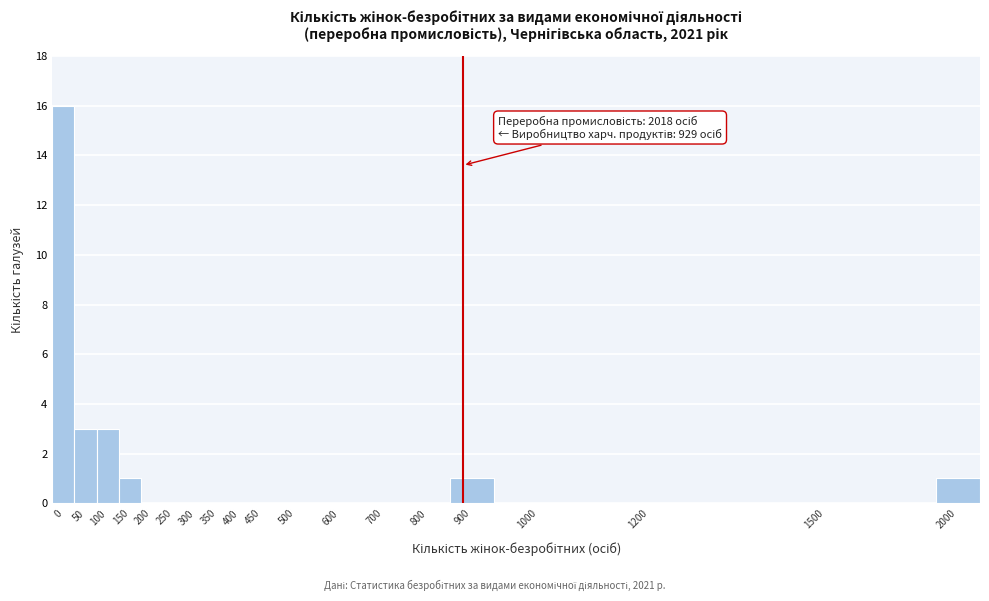

Reading left to right, what are all the values shown in this chart?

0=16	50=3	100=3	150=1	200=0	250=0	300=0	350=0	400=0	450=0	500=0	600=0	700=0	800=0	900=1	1000=0	1200=0	1500=0	2000=1